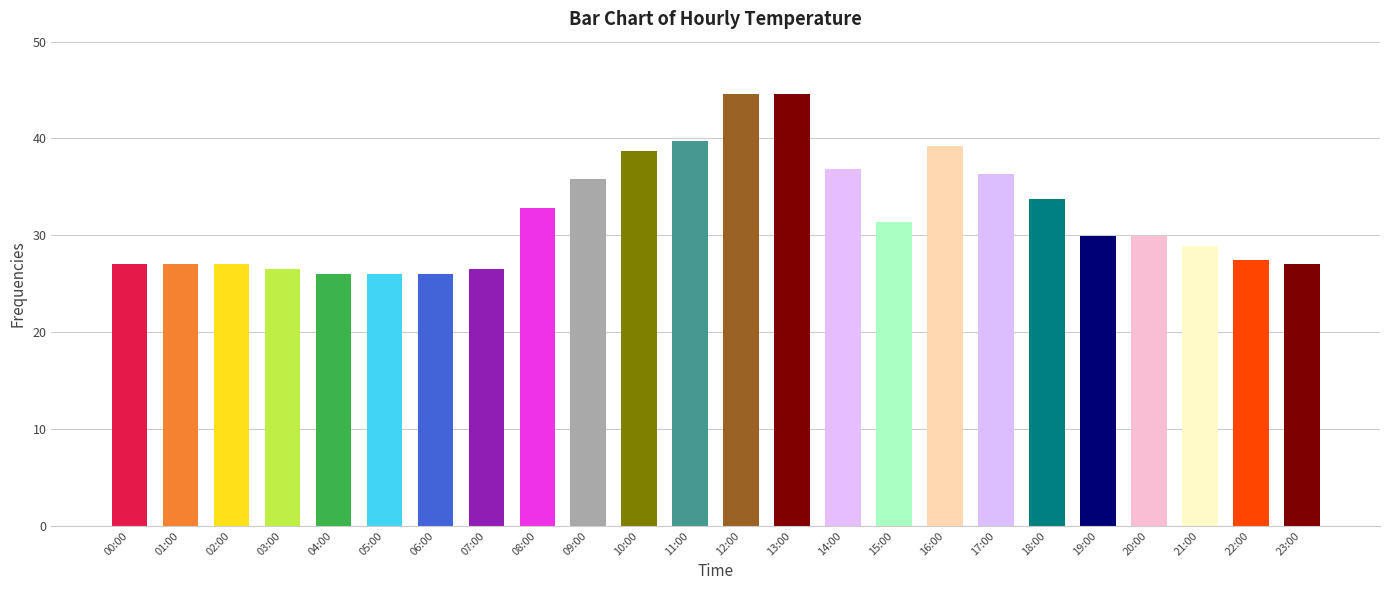

What position from the left is 00:00?

1